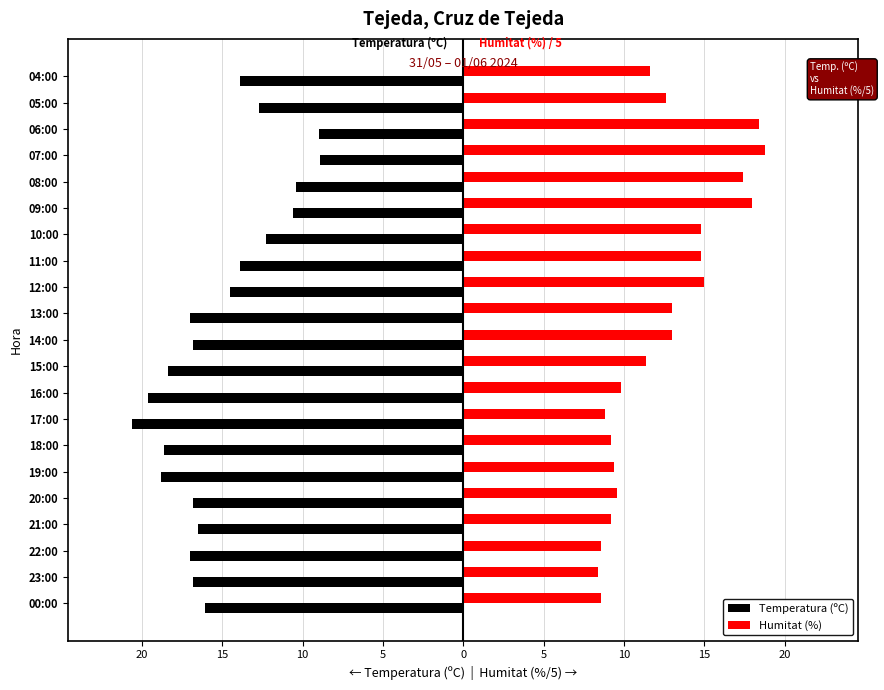

What are all the series names shown in the legend?

Temperatura (ºC), Humitat (%)